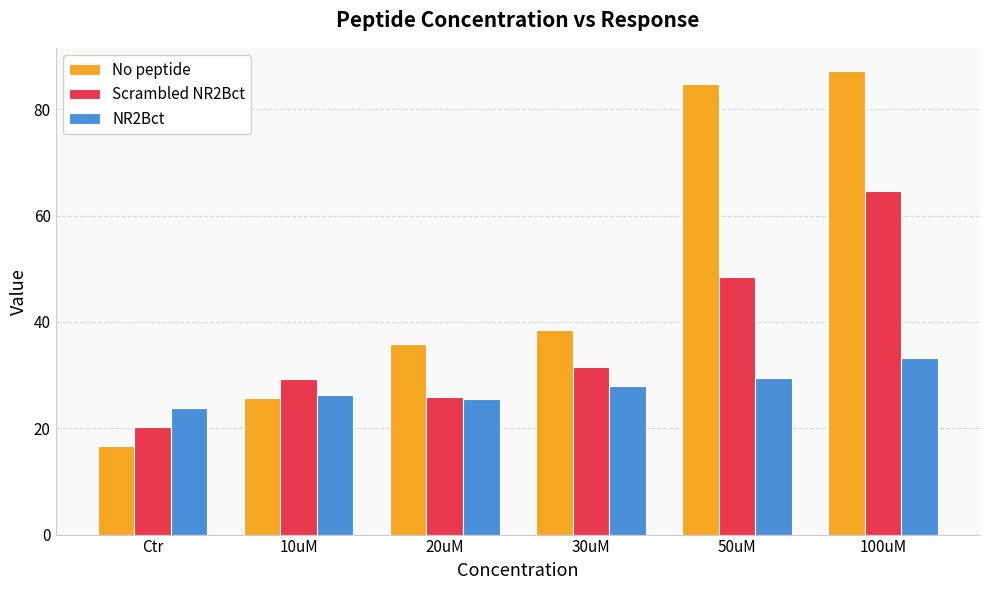

What is the difference between the maximum and second lowest values in the NR2Bct series?

7.8